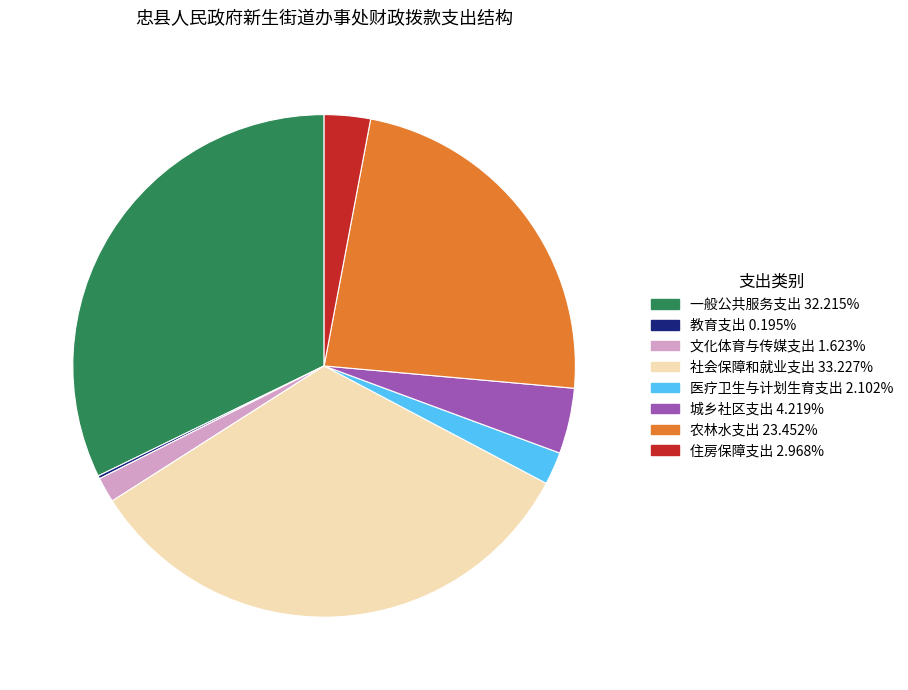

The 城乡社区支出 slice represents 9% of the pie. True or false?

False